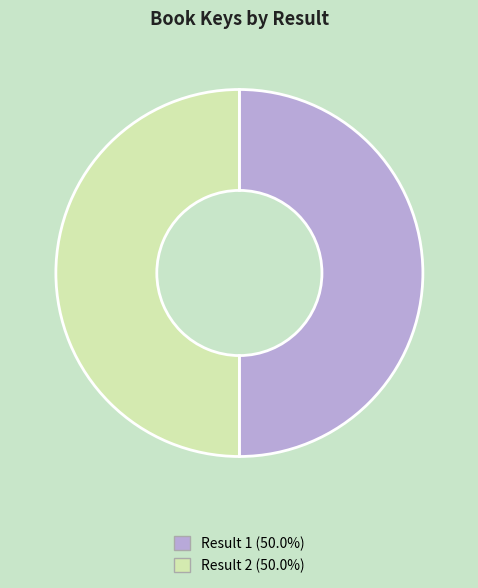

How many segments does this pie chart have?

2